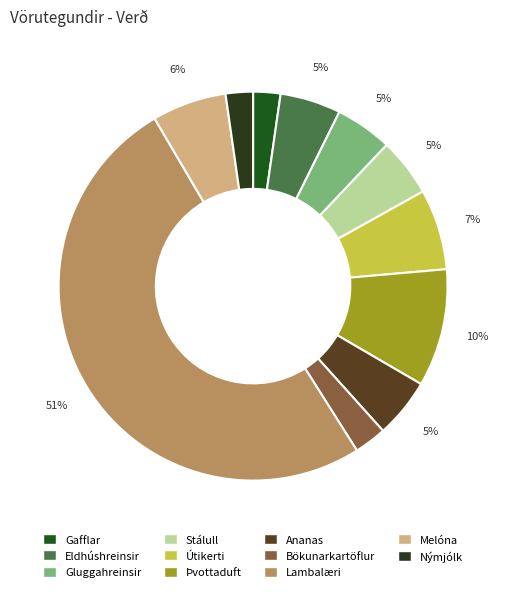

How many segments does this pie chart have?

11